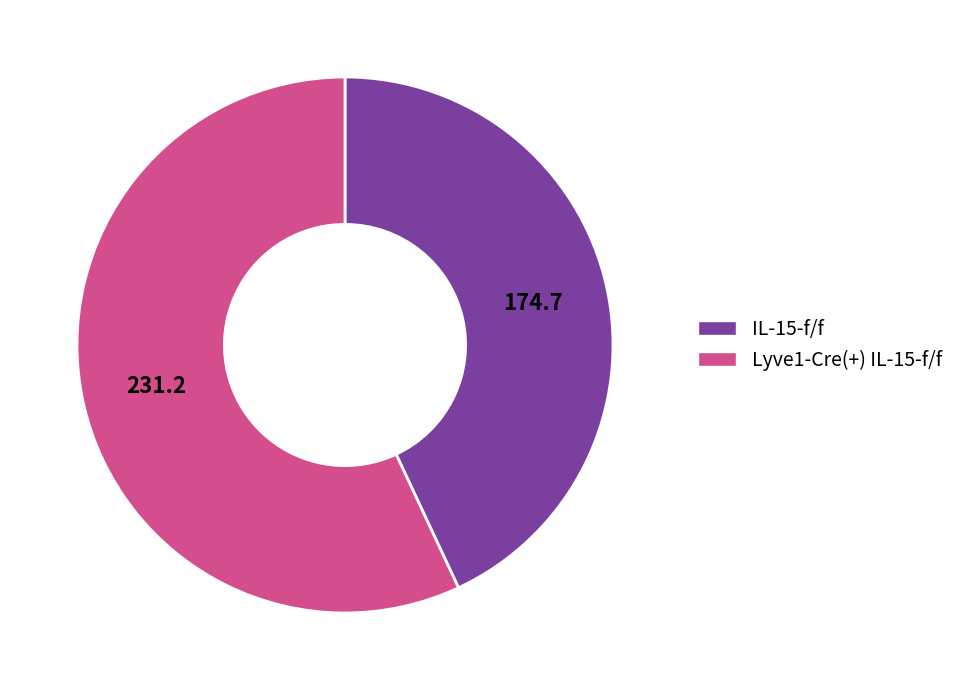

Do IL-15-f/f and Lyve1-Cre(+) IL-15-f/f together represent more than half of the pie?

Yes